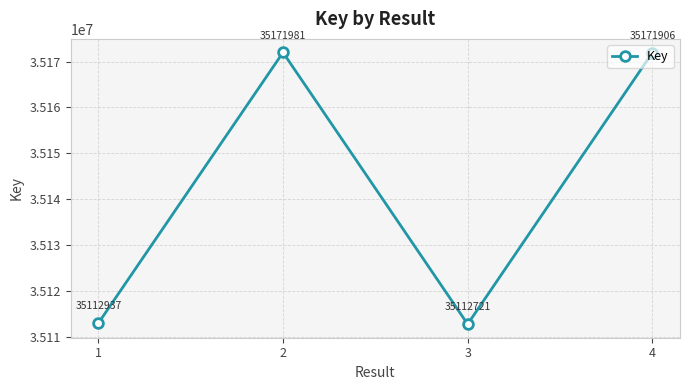

Reading right to left, what are all the values shown in this chart?

4=35171906	3=35112721	2=35171981	1=35112937